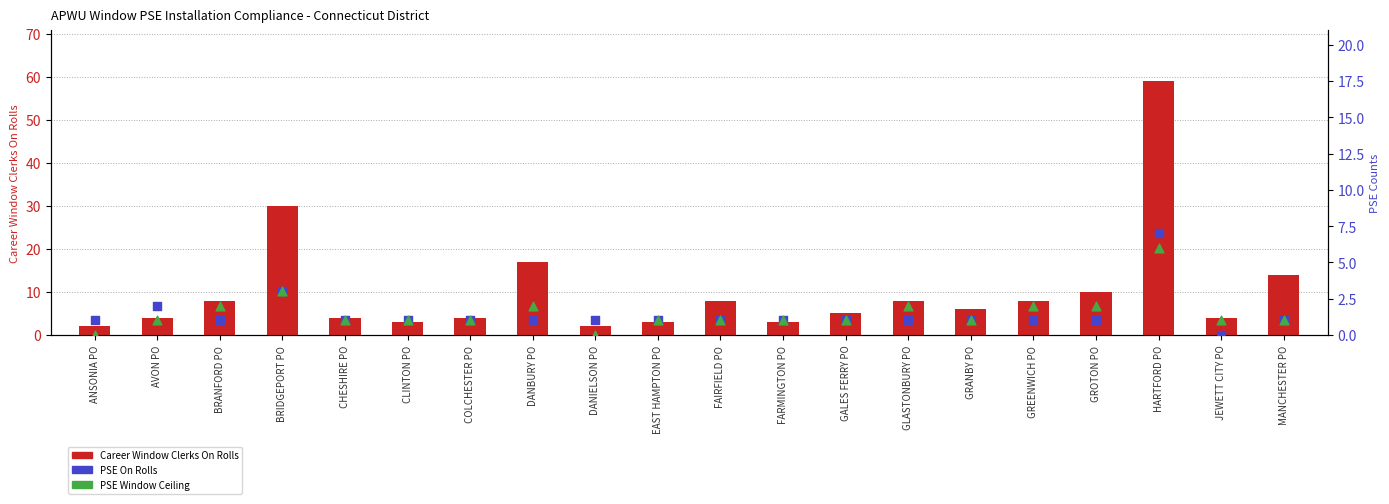

Which series has the largest total across all categories?

Career Window Clerks On Rolls